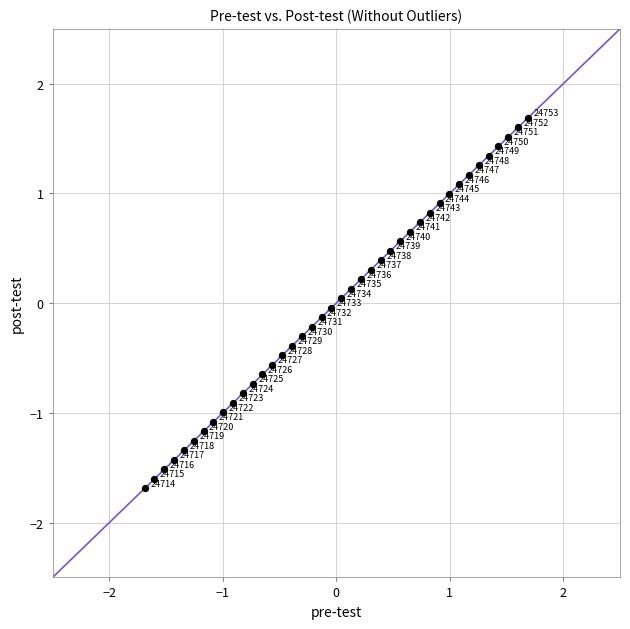

What is the range of X values (max minus min)?

3.4